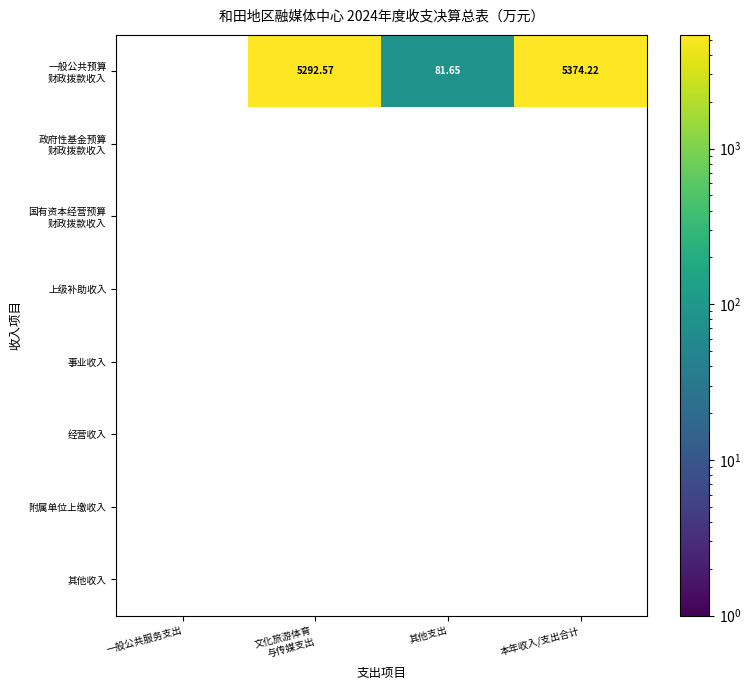

What is the greatest value displayed?

5374.2